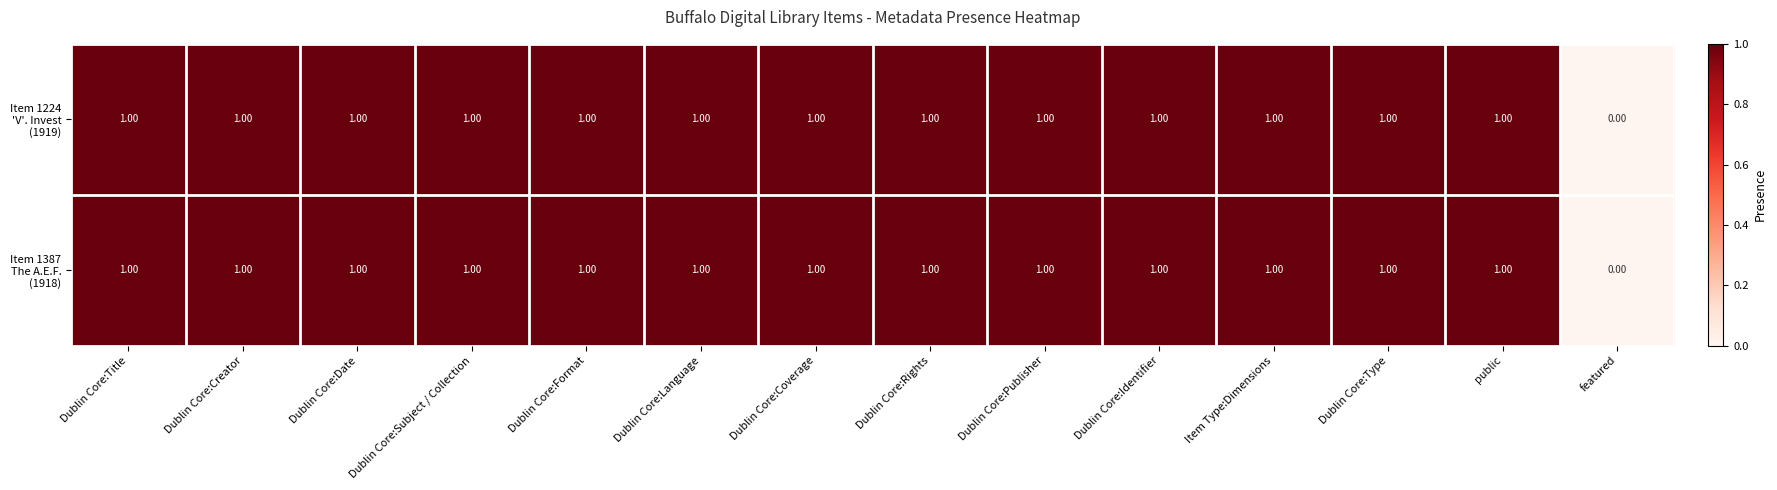

Between Dublin Core:Format and Dublin Core:Rights, which series saw the biggest shift?

Item 1224 'V'. Invest (1919)